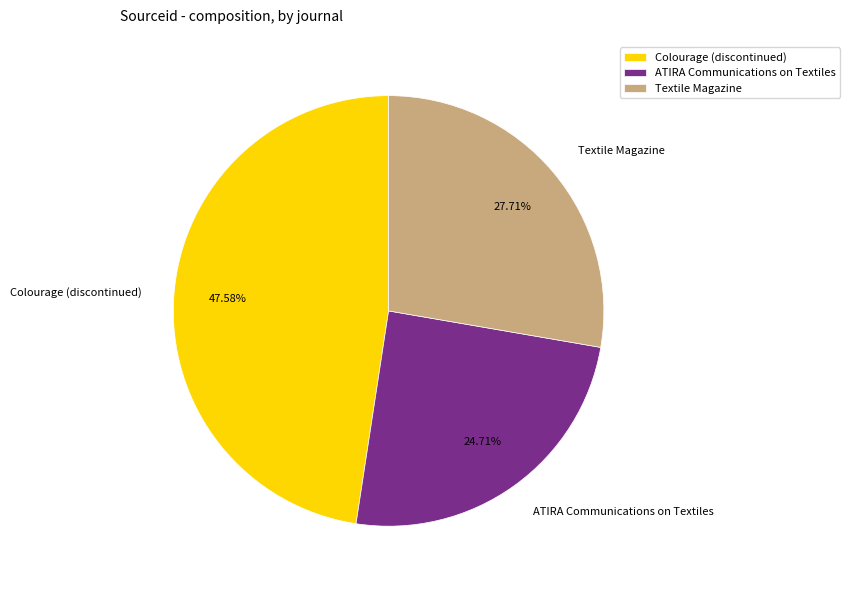

The Colourage (discontinued) slice represents 37% of the pie. True or false?

False